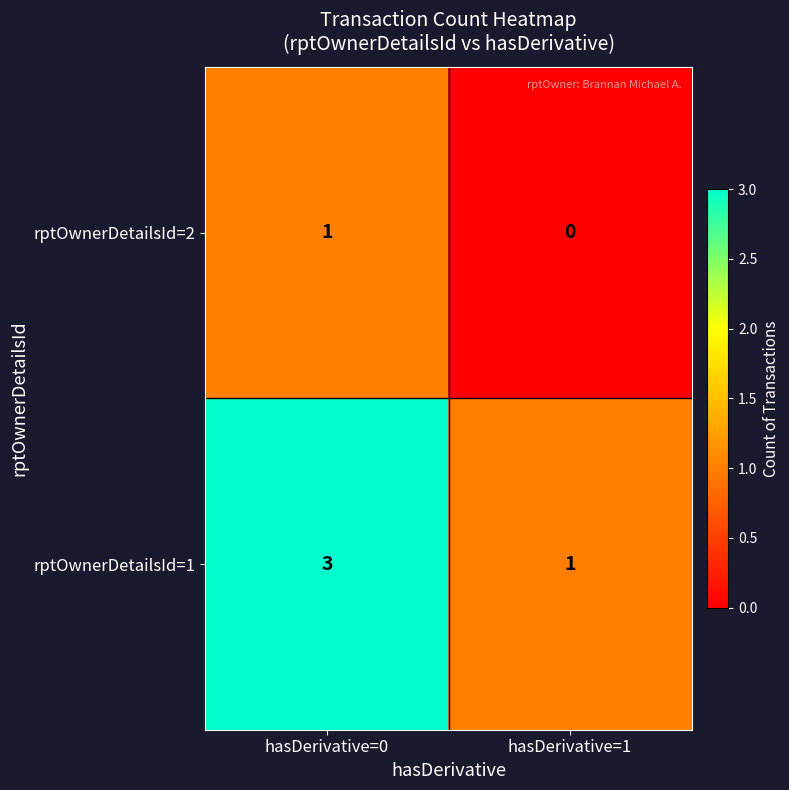

What is the maximum value shown in the chart?

3